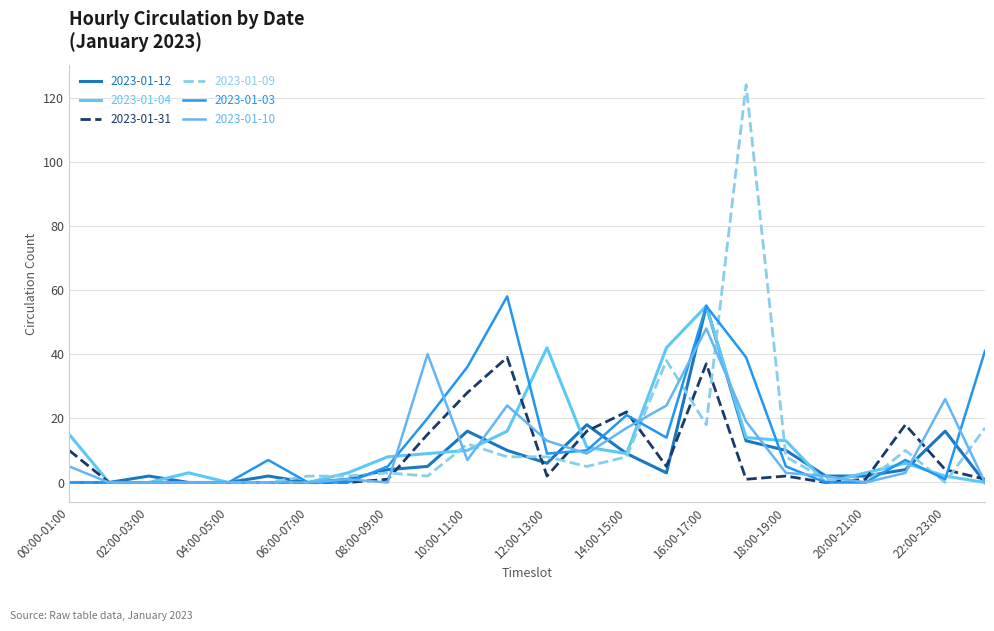

What is the difference between the maximum and minimum values in the 2023-01-03 series?

58